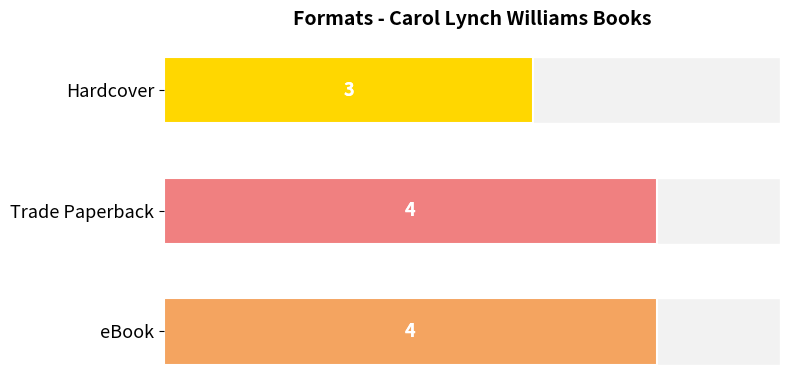

What is the value of the 2nd bar from the left?

4